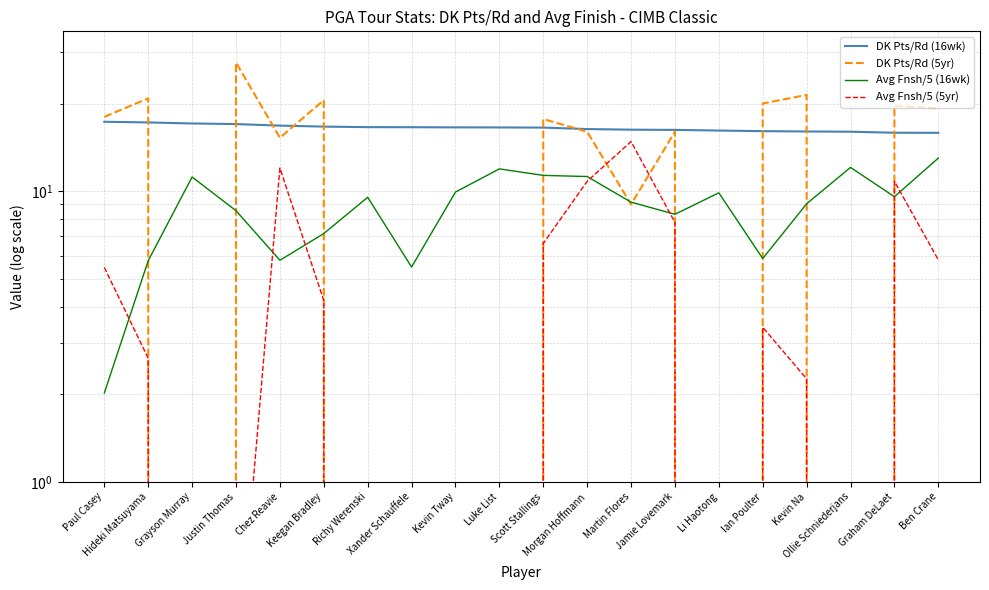

List the series in order of their overall mean, lowest first.

Avg Fnsh/5 (5yr), Avg Fnsh/5 (16wk), DK Pts/Rd (5yr), DK Pts/Rd (16wk)